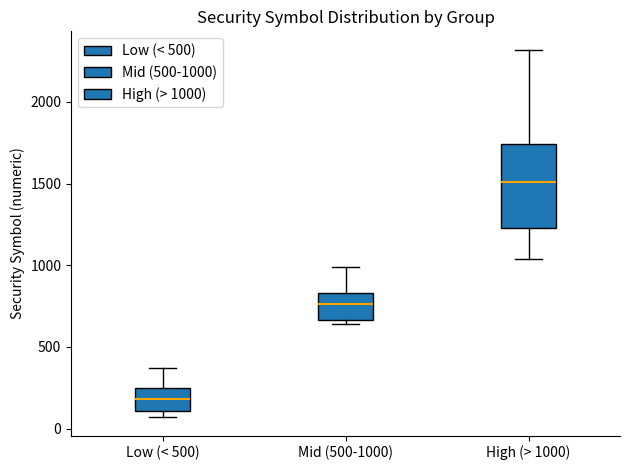

Which box is the tallest, from its lower edge to its upper edge?

High (> 1000)